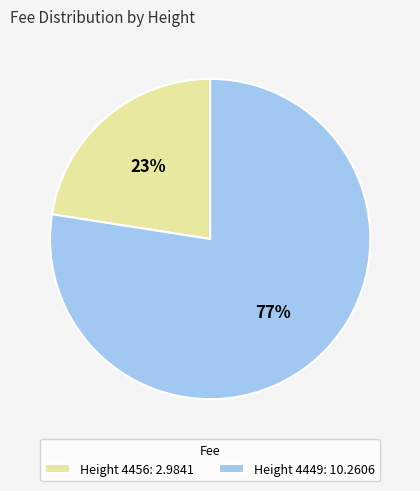

Do Height 4456: 2.9841 and Height 4449: 10.2606 together represent more than half of the pie?

Yes